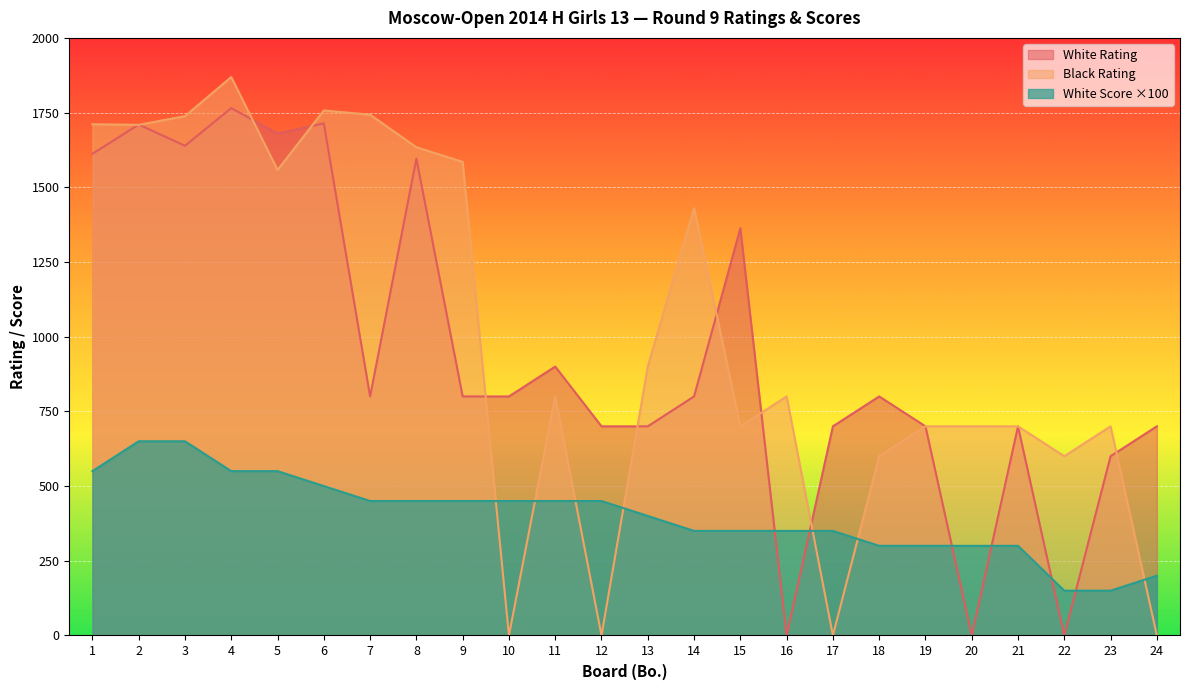

Between 6 and 12, which series saw the biggest shift?

Black Rating